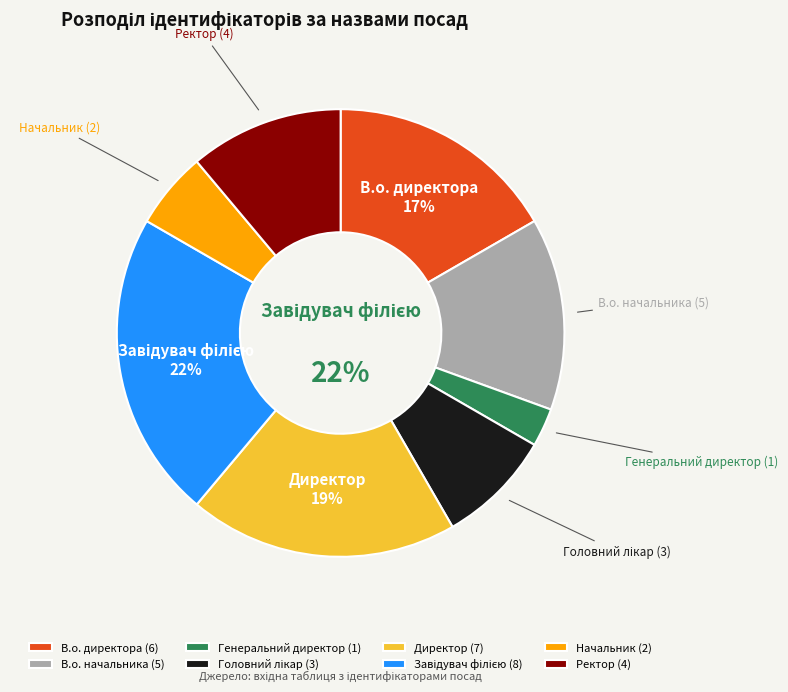

What portion of the pie excludes Завідувач філією?

77.8%